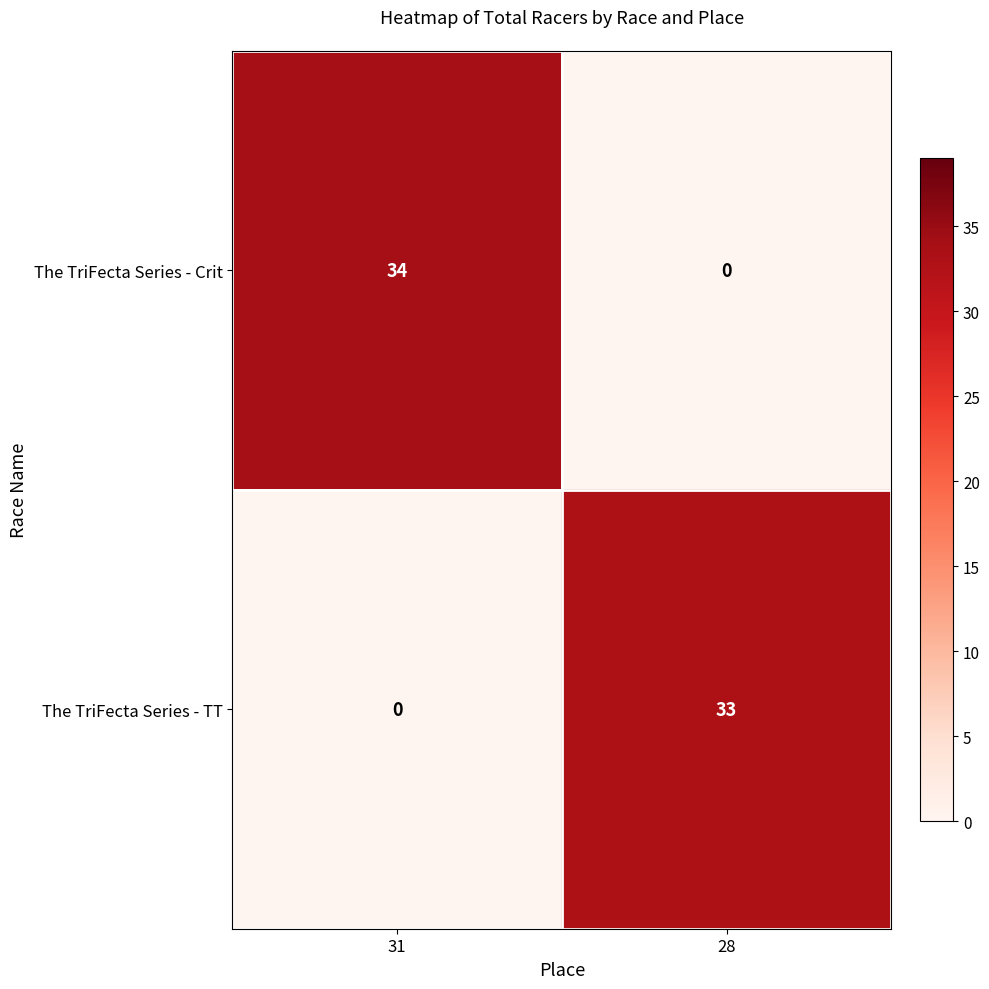

Reading right to left, extract all data points from this chart.

The TriFecta Series - Crit: 28=0	31=34
The TriFecta Series - TT: 28=33	31=0